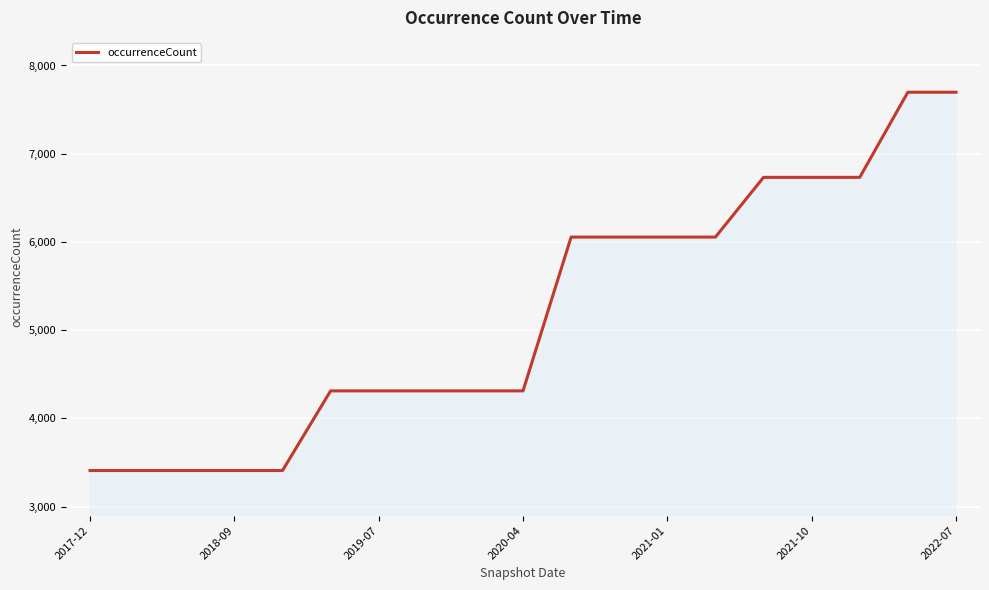

What is the greatest value displayed?

7697